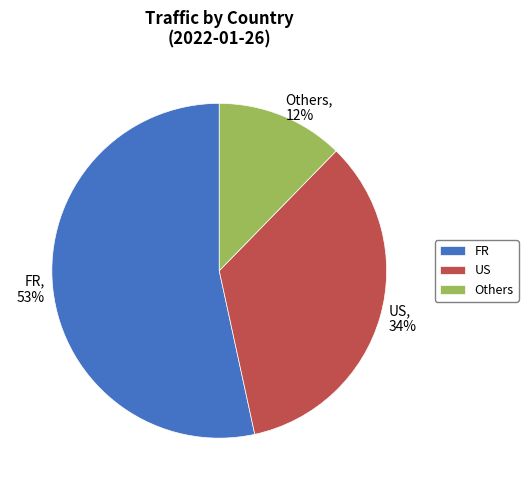

To the nearest percent, what is the difference between the largest and smallest slice percentages?

41%